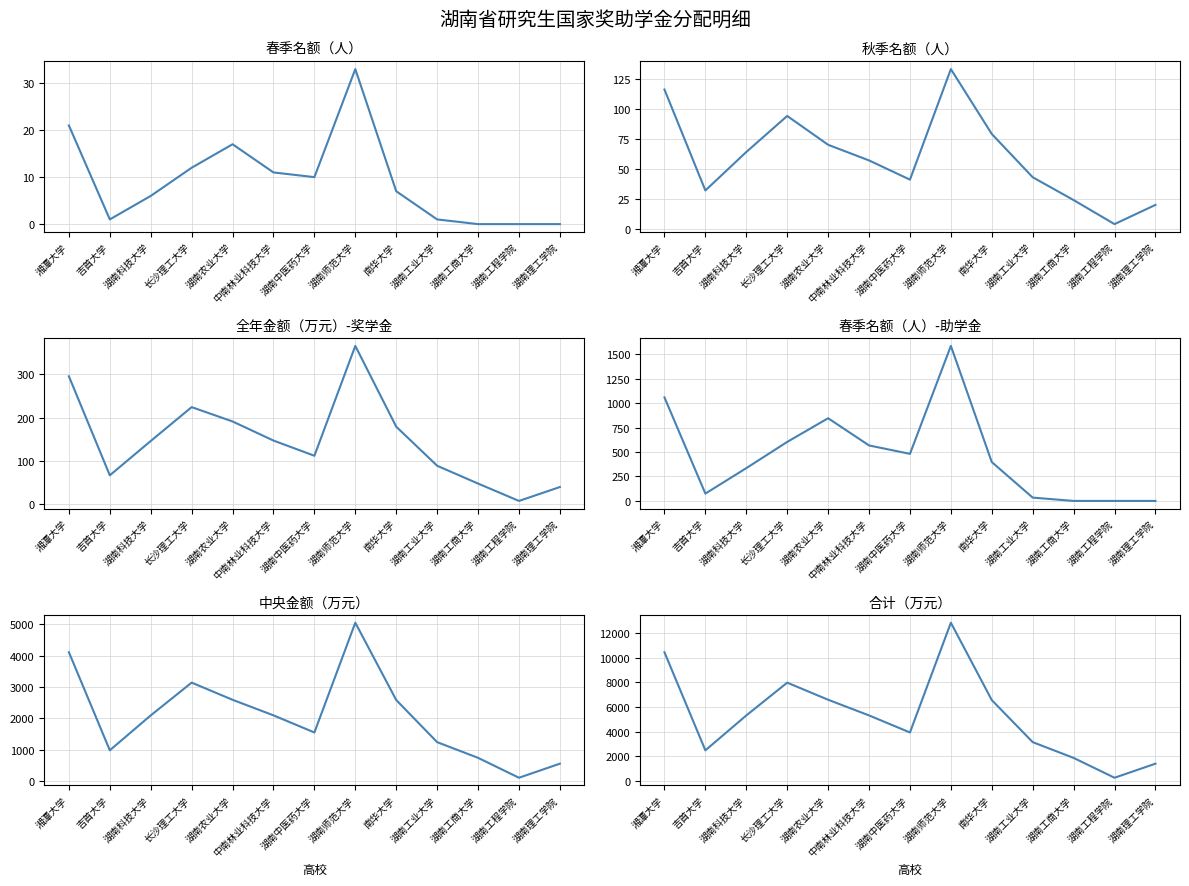

At 湘潭大学, list the series in order from largest to smallest.

合计（万元）, 中央金额（万元）, 春季名额（人）-助学金, 全年金额（万元）-奖学金, 秋季名额（人）, 春季名额（人）